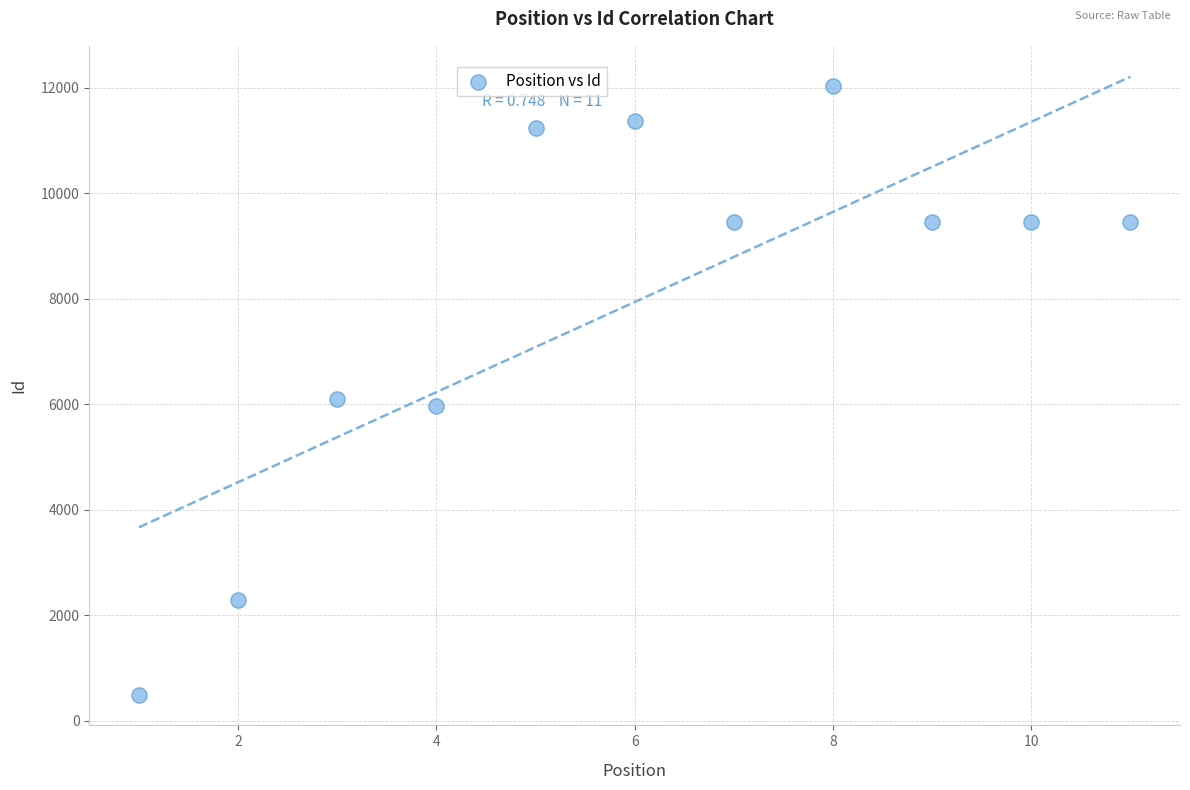

What is the average Y value?

7940